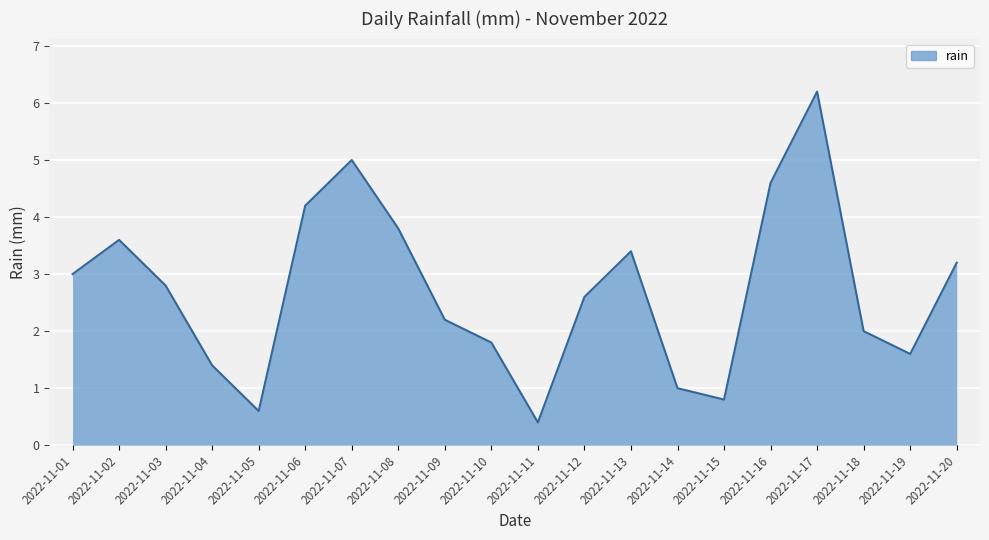

At which label is the value closest to 3?

2022-11-01